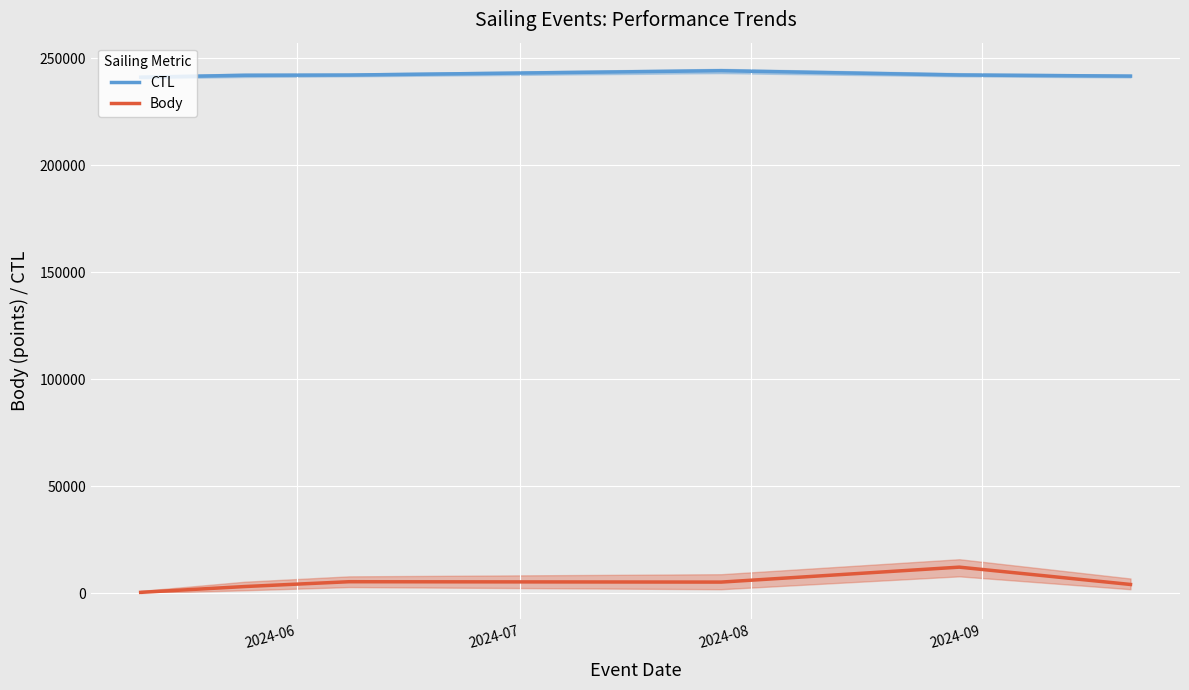

True or false: CTL and Body cross at least once.

False